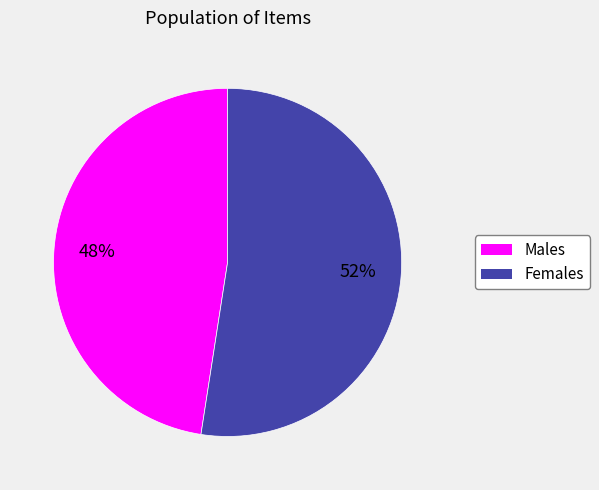

Approximately how many times larger is the value at Females compared to Males?

1.1